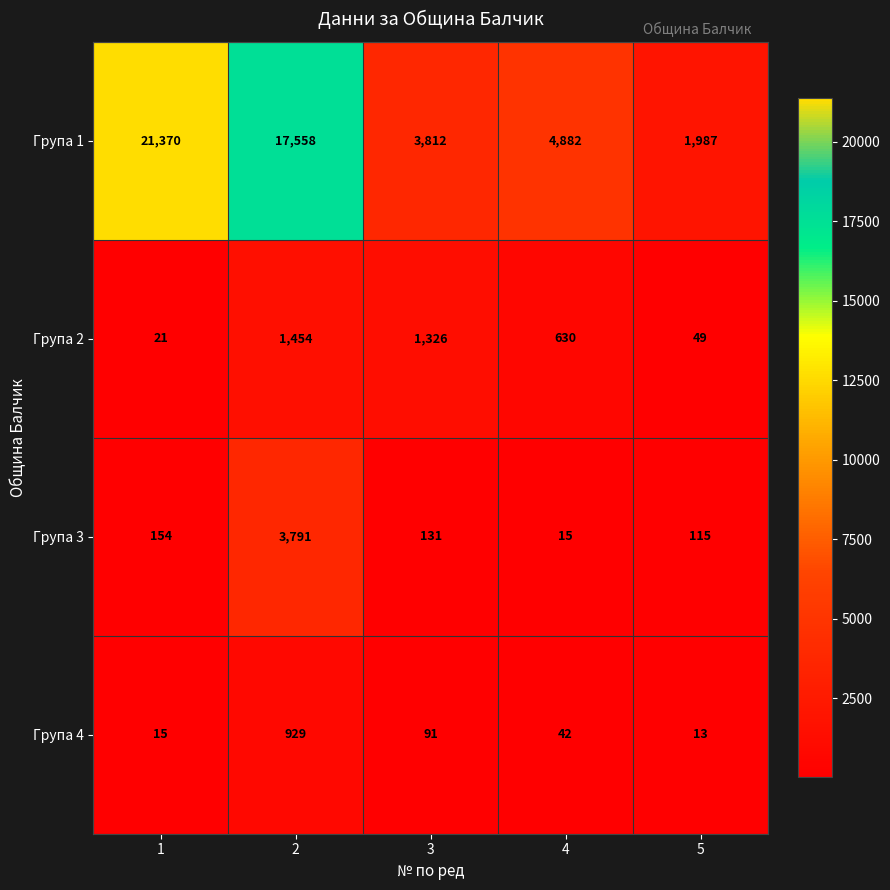

What is the maximum value shown in the chart?

21370